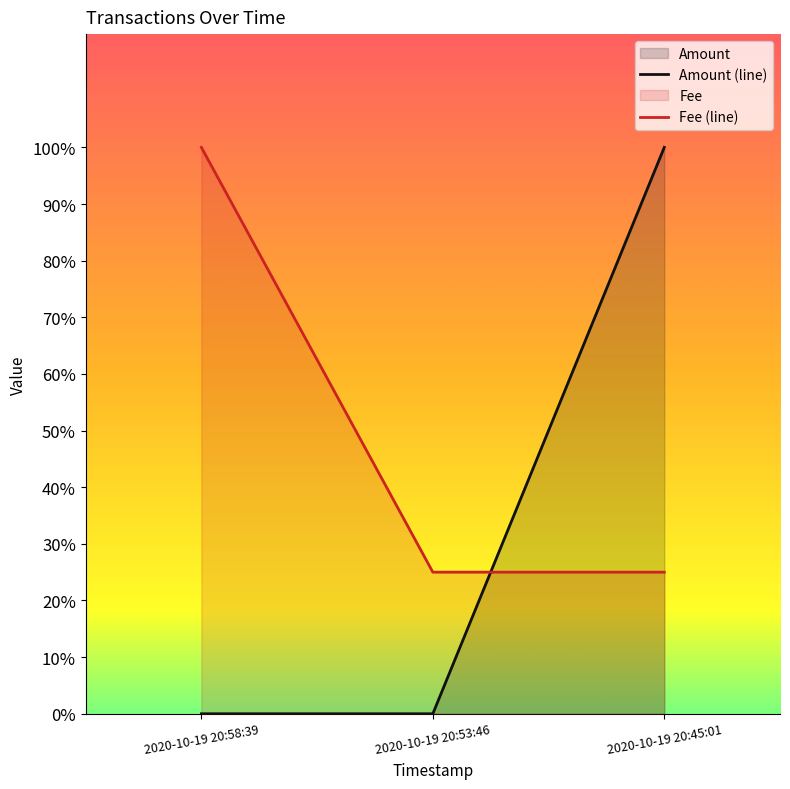

Does the chart have visible grid lines?

No